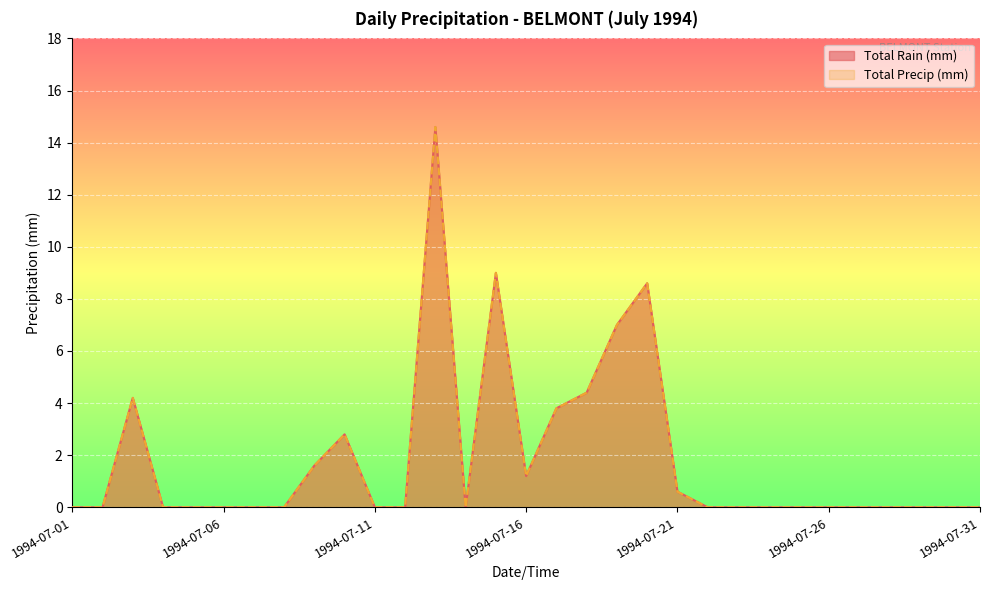

Between 1994-07-09 and 1994-07-20, which is larger?

1994-07-20